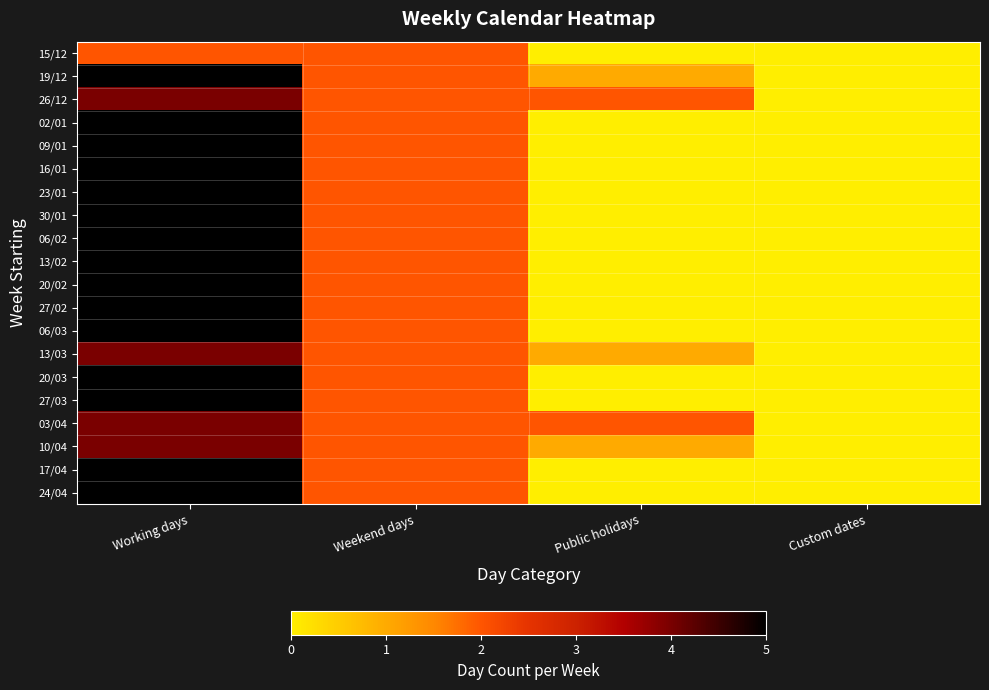

Reading left to right, transcribe all the data shown in this chart.

15/12: Working days=2	Weekend days=2	Public holidays=0	Custom dates=0
19/12: Working days=5	Weekend days=2	Public holidays=1	Custom dates=0
26/12: Working days=4	Weekend days=2	Public holidays=2	Custom dates=0
02/01: Working days=5	Weekend days=2	Public holidays=0	Custom dates=0
09/01: Working days=5	Weekend days=2	Public holidays=0	Custom dates=0
16/01: Working days=5	Weekend days=2	Public holidays=0	Custom dates=0
23/01: Working days=5	Weekend days=2	Public holidays=0	Custom dates=0
30/01: Working days=5	Weekend days=2	Public holidays=0	Custom dates=0
06/02: Working days=5	Weekend days=2	Public holidays=0	Custom dates=0
13/02: Working days=5	Weekend days=2	Public holidays=0	Custom dates=0
20/02: Working days=5	Weekend days=2	Public holidays=0	Custom dates=0
27/02: Working days=5	Weekend days=2	Public holidays=0	Custom dates=0
06/03: Working days=5	Weekend days=2	Public holidays=0	Custom dates=0
13/03: Working days=4	Weekend days=2	Public holidays=1	Custom dates=0
20/03: Working days=5	Weekend days=2	Public holidays=0	Custom dates=0
27/03: Working days=5	Weekend days=2	Public holidays=0	Custom dates=0
03/04: Working days=4	Weekend days=2	Public holidays=2	Custom dates=0
10/04: Working days=4	Weekend days=2	Public holidays=1	Custom dates=0
17/04: Working days=5	Weekend days=2	Public holidays=0	Custom dates=0
24/04: Working days=5	Weekend days=2	Public holidays=0	Custom dates=0